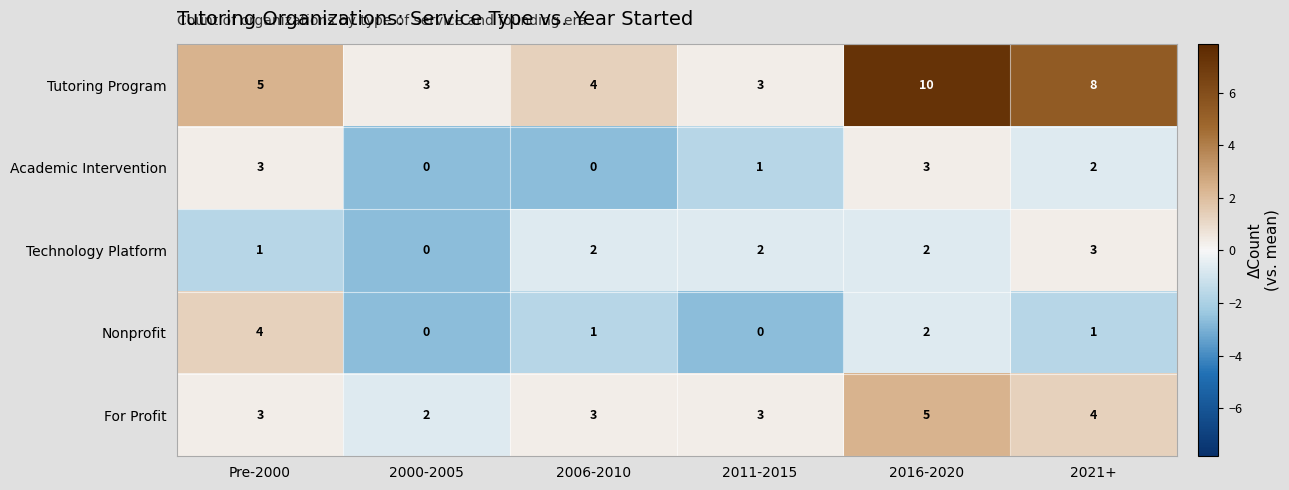

What is the difference between the highest and lowest values at 2006-2010?

4